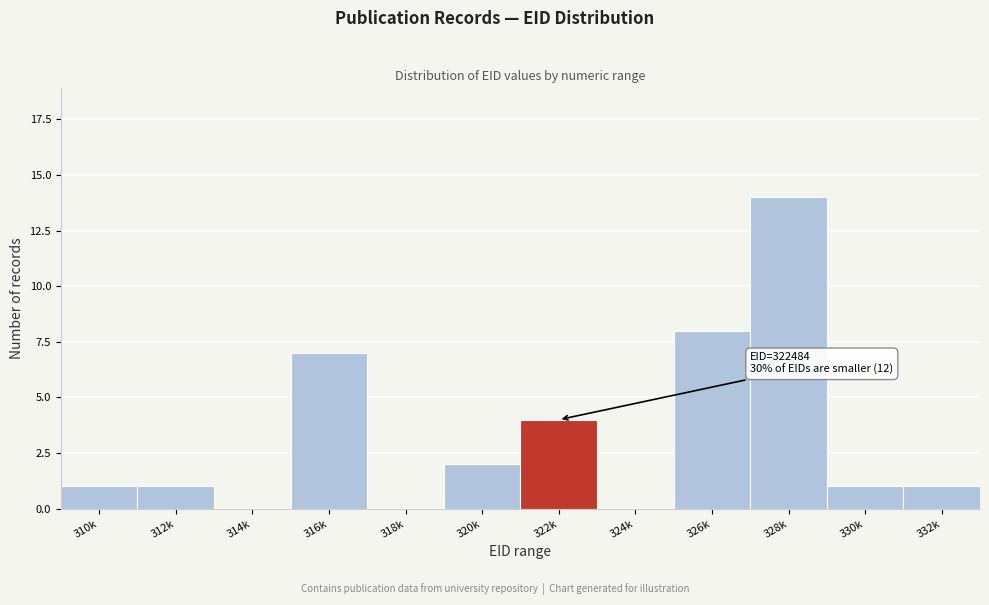

Reading left to right, list all the values displayed in this chart.

310k=1	312k=1	314k=0	316k=7	318k=0	320k=2	322k=4	324k=0	326k=8	328k=14	330k=1	332k=1